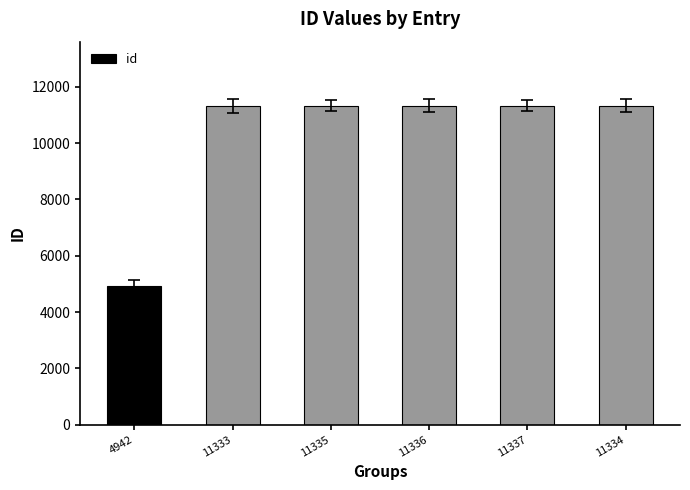

The chart shows a value of 11334 at 11334. True or false?

True